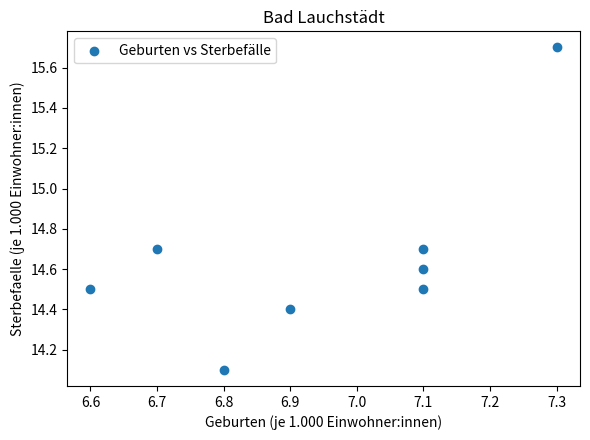

What is the average X value?

7.0